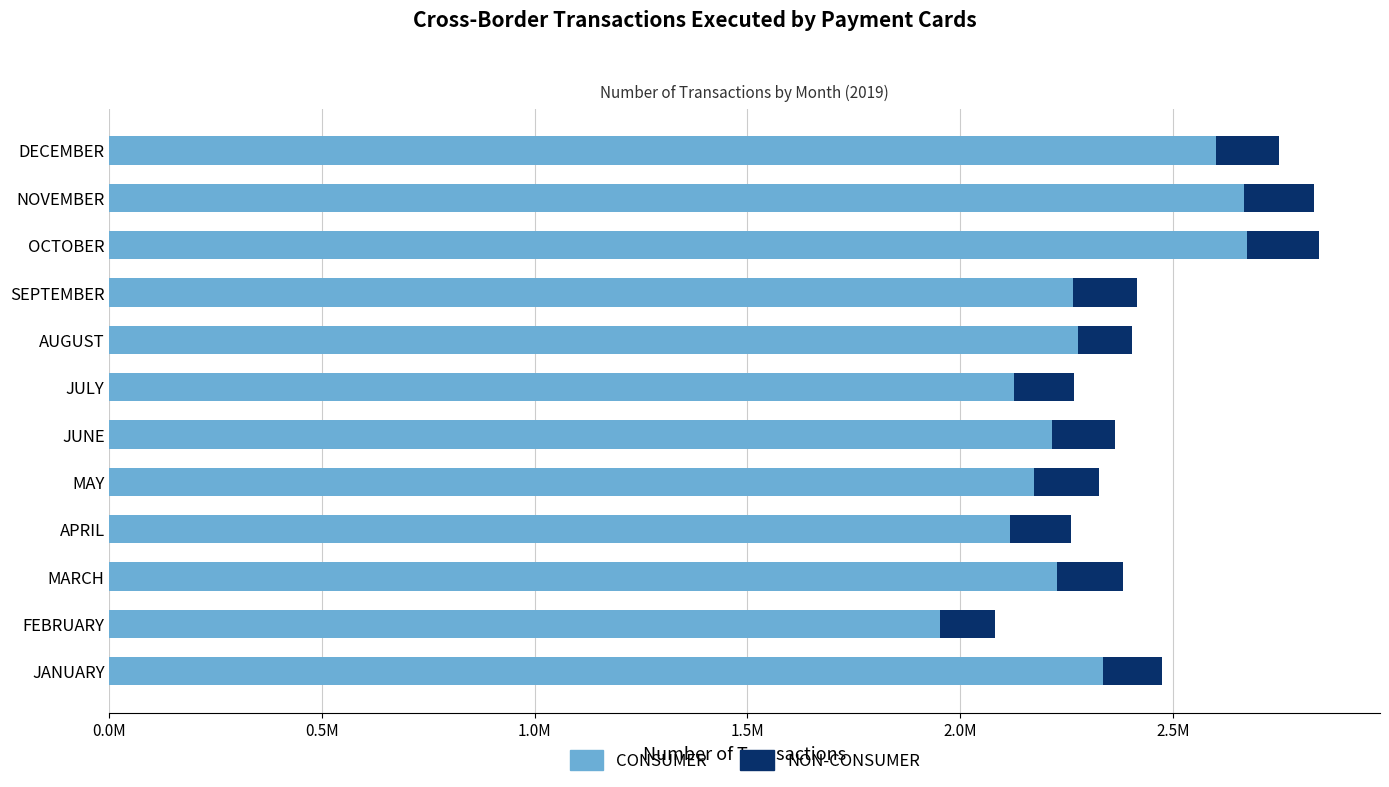

What is the difference between the maximum and second lowest values in the NON-CONSUMER series?

40737